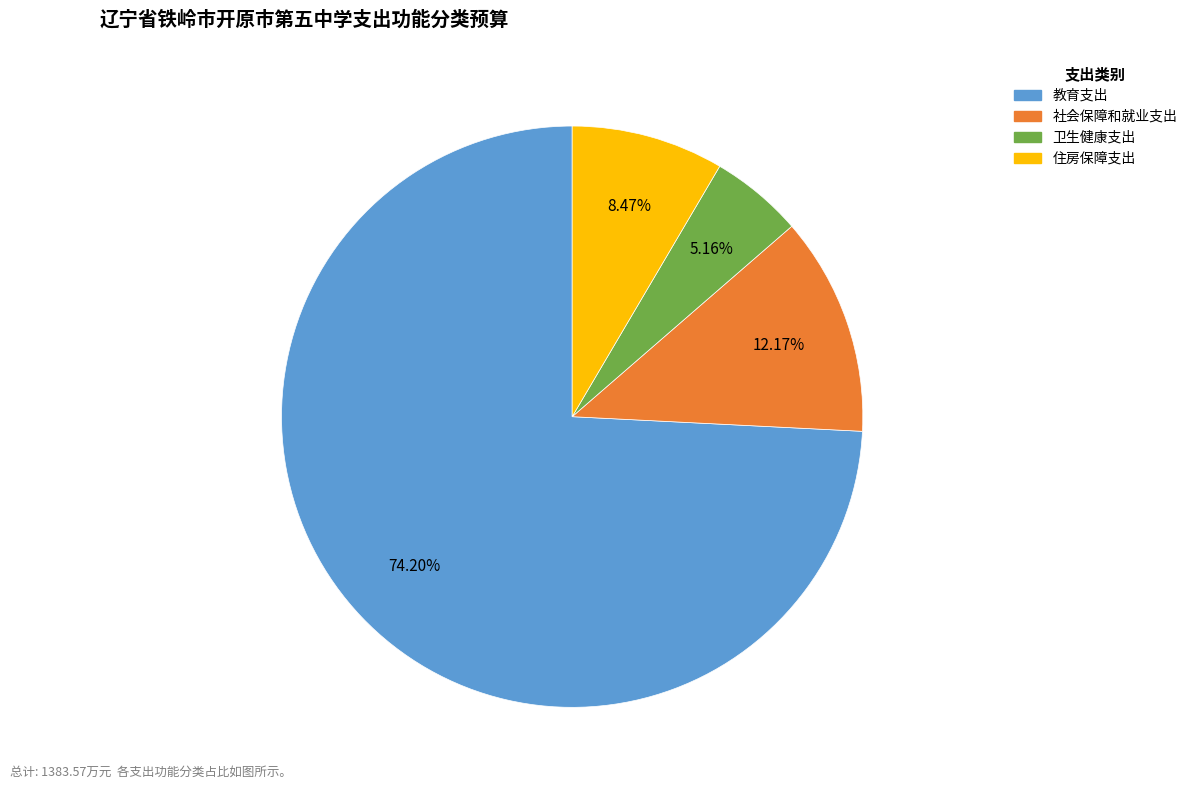

Rank the categories by value from highest to lowest.

教育支出, 社会保障和就业支出, 住房保障支出, 卫生健康支出